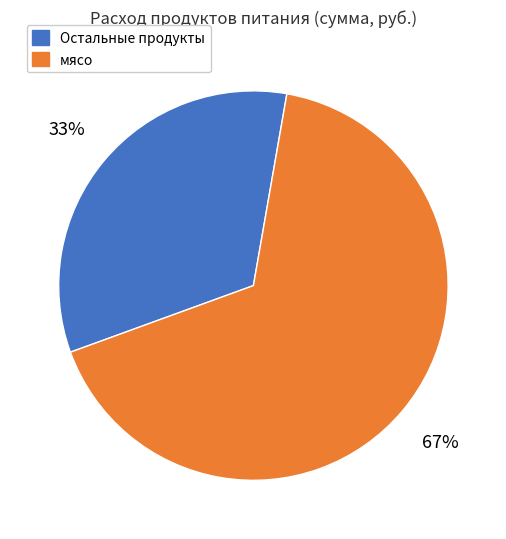

What is the largest slice in the pie chart?

мясо